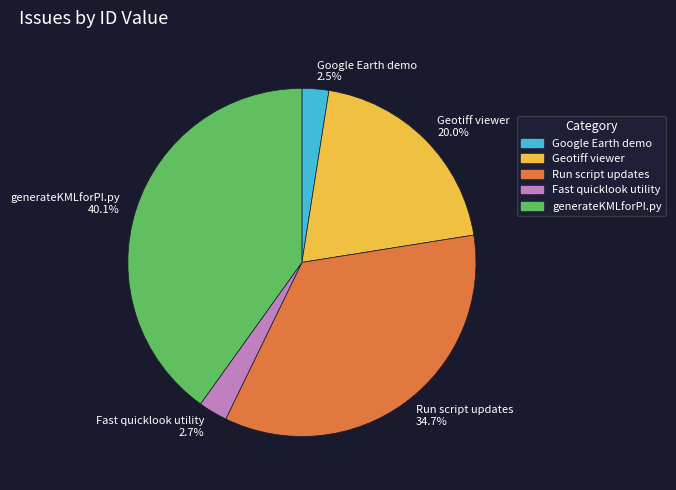

The Fast quicklook utility slice represents 16% of the pie. True or false?

False